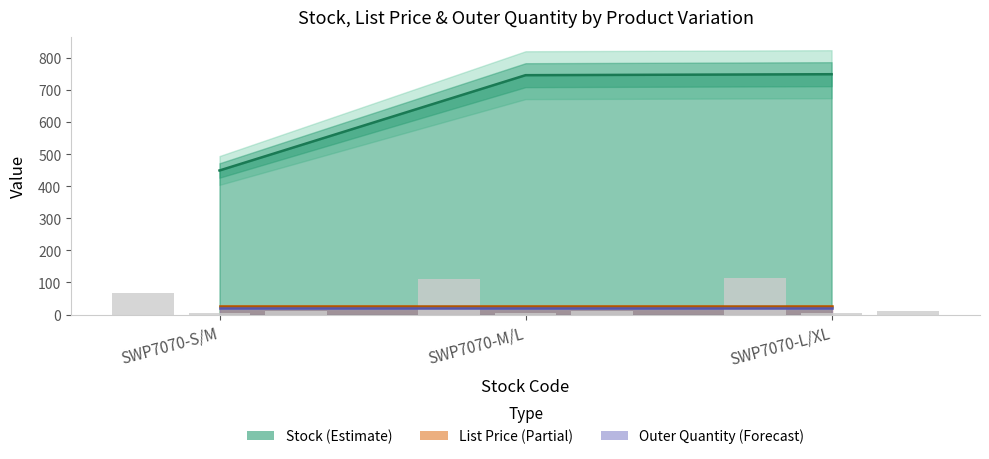

Which category has the highest value in the Outer Quantity series?

SWP7070-S/M